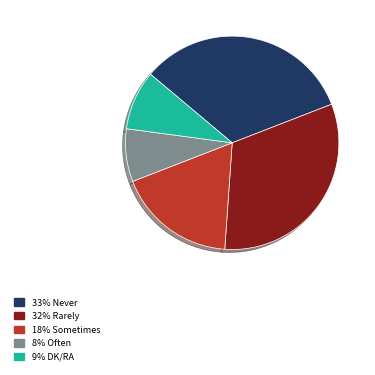

Between 9% DK/RA and 33% Never, which is larger?

33% Never